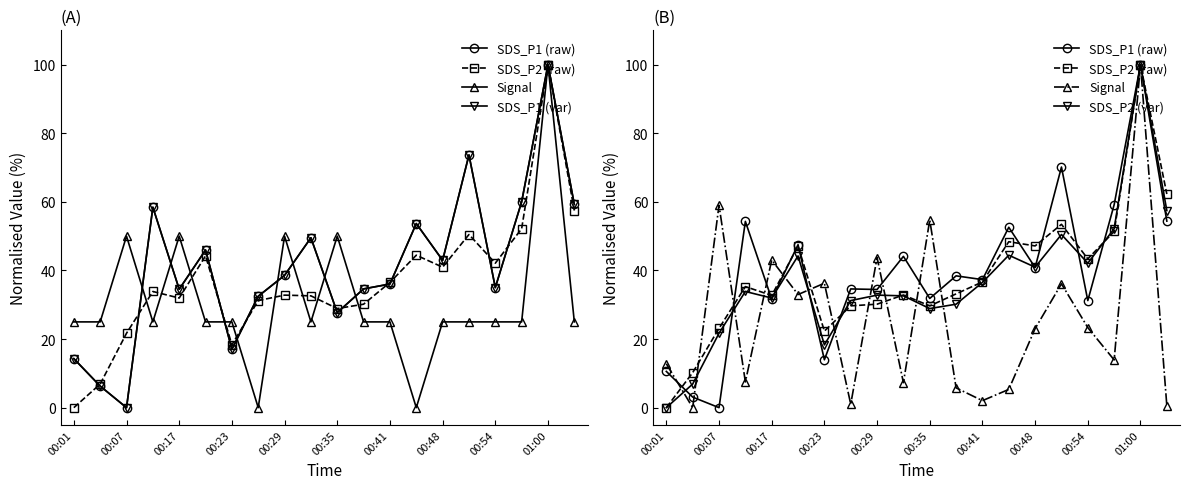

The SDS_P2 (raw) series shows 32.7 at 00:29. True or false?

True